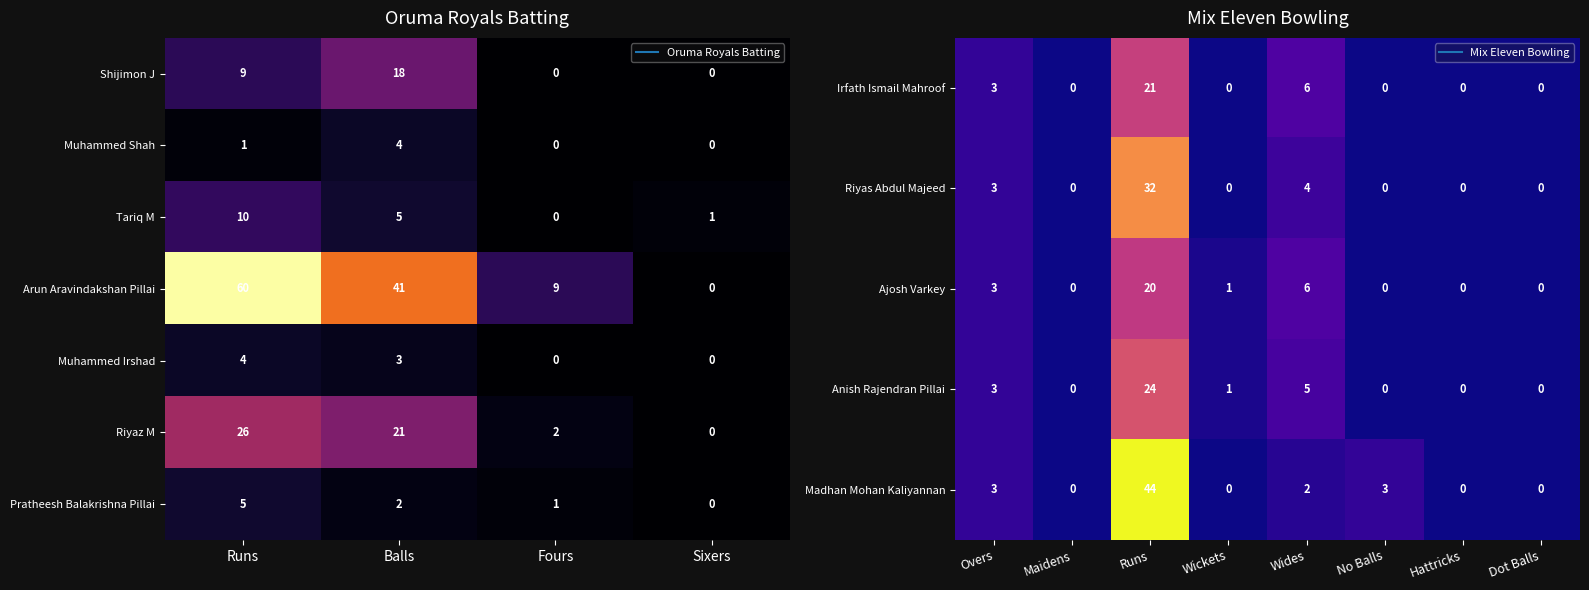

True or false: Shijimon J has a value of 14 at Runs.

False